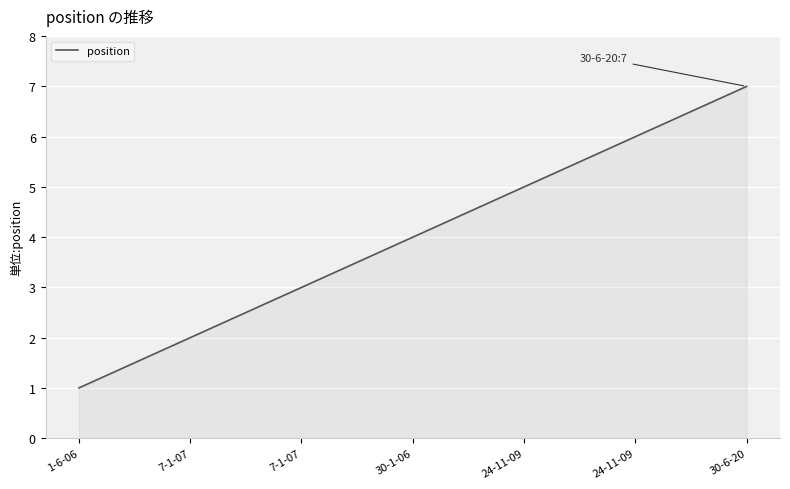

How many values are below 4?

3